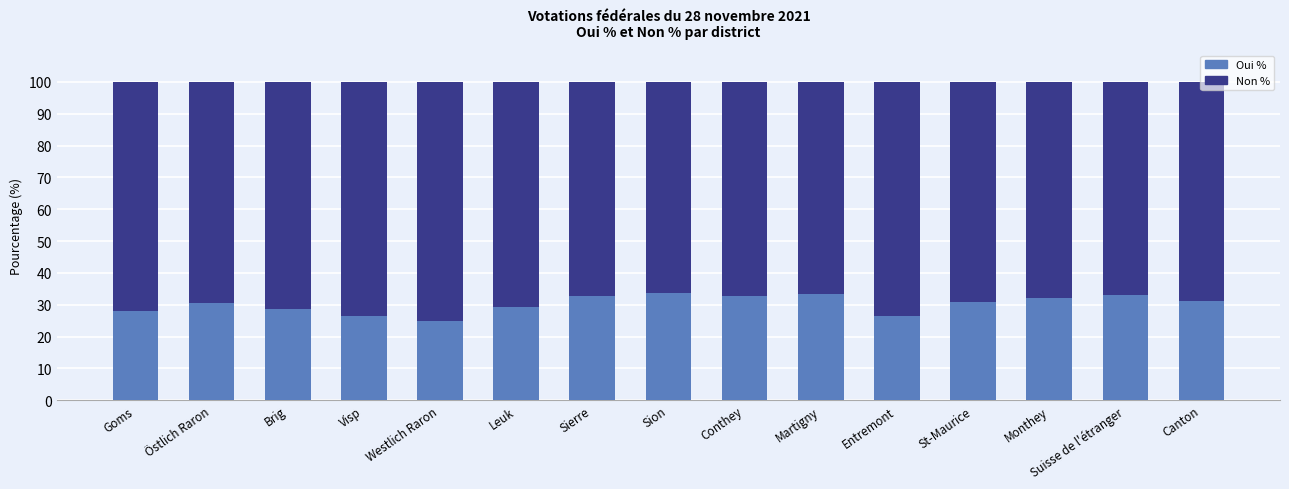

What is the total value across all series at Östlich Raron?

100.0